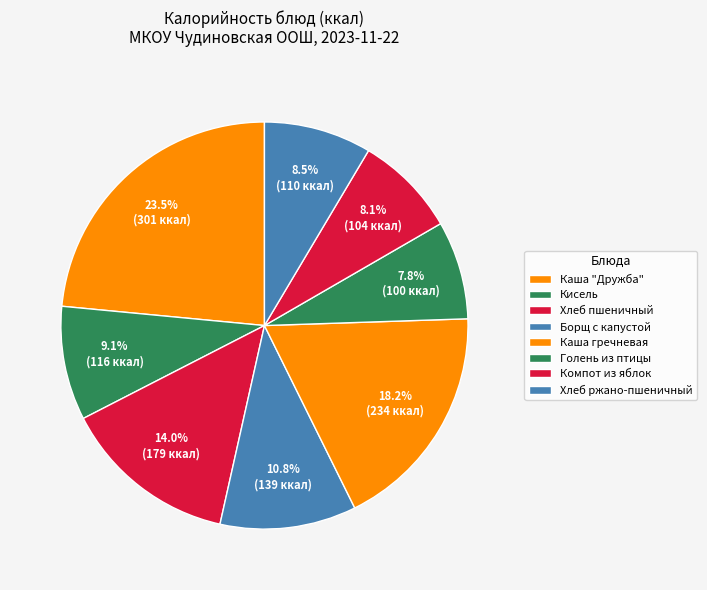

True or false: Борщ с капустой accounts for 1% of the total.

False